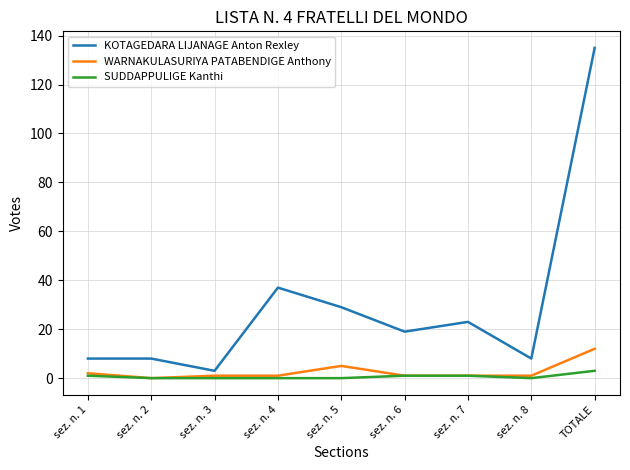

True or false: SUDDAPPULIGE Kanthi has a value of 3 at TOTALE.

True